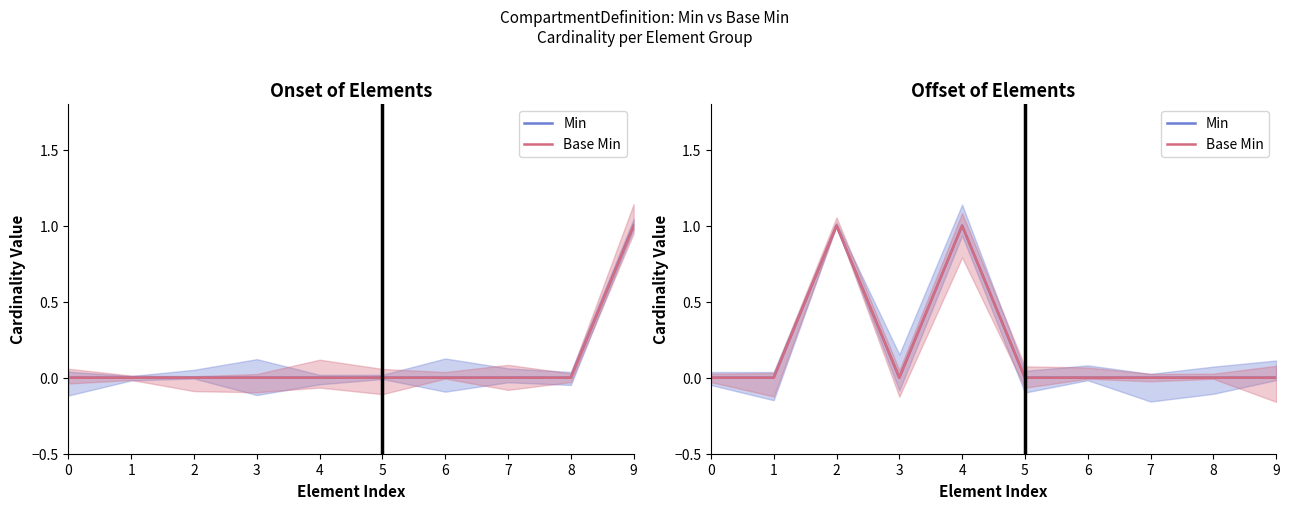

Rank the categories by Base Min value from highest to lowest.

2, 4, 0, 1, 3, 5, 6, 7, 8, 9